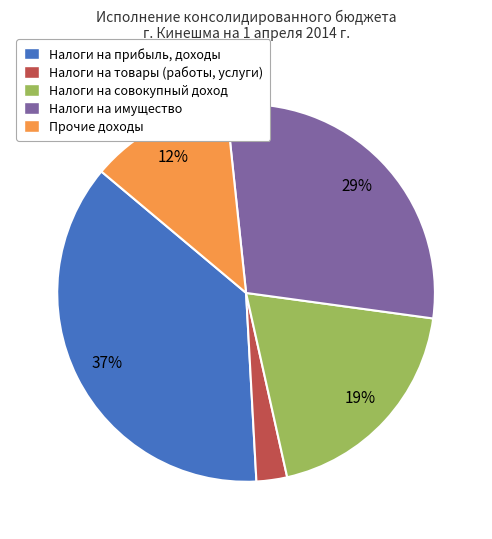

To the nearest percent, what is the difference between the largest and smallest slice percentages?

34%